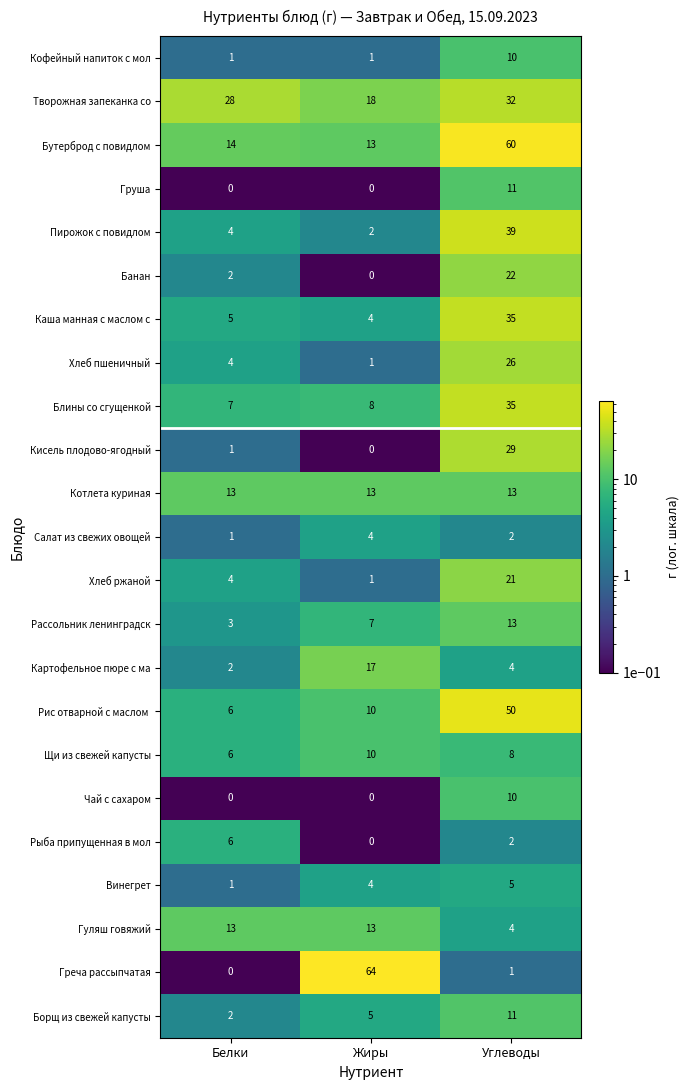

What is the spread (max minus min) of values at Жиры?

64